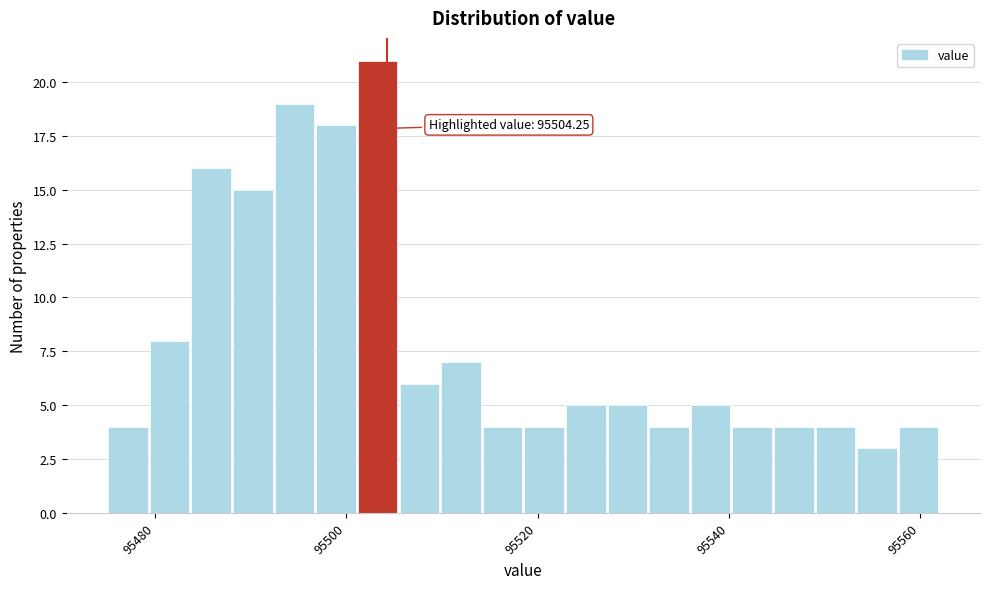

Around what value on the x-axis is the tallest bar? Give the approximate position of its centre, as read against the axis.

95504